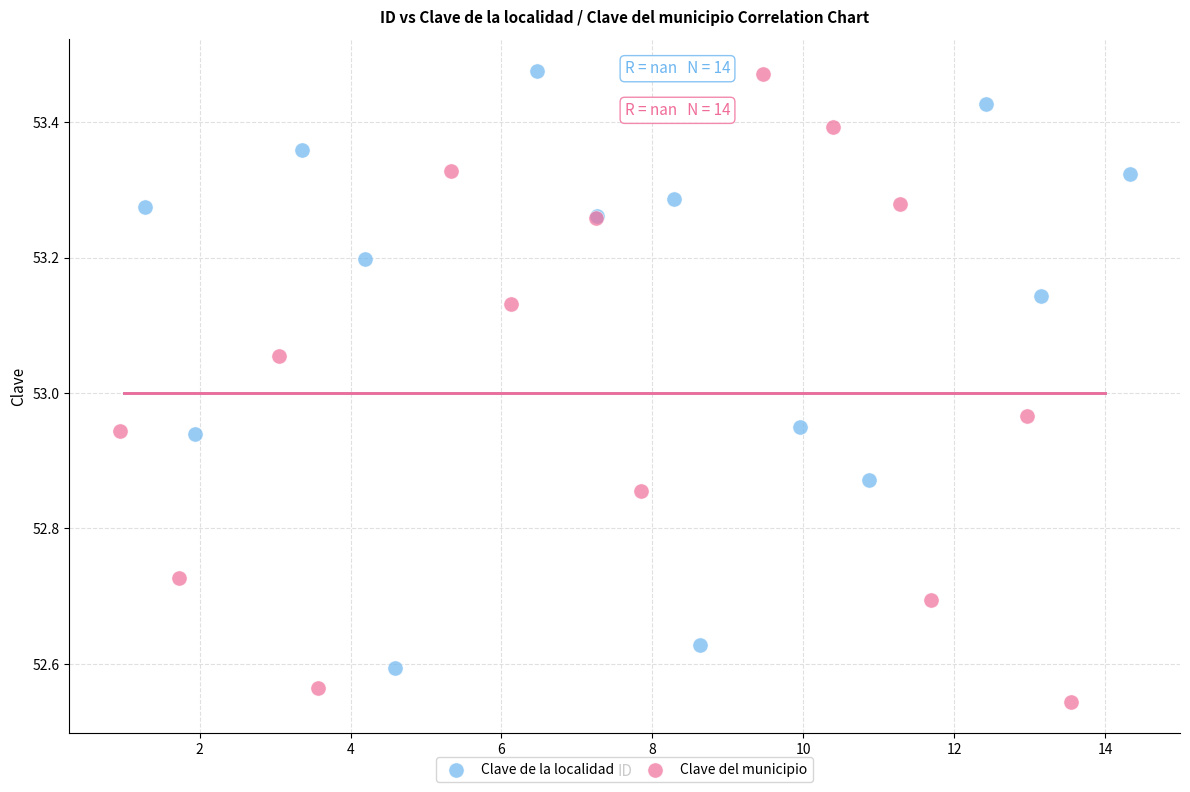

What are all the series names shown in the legend?

Clave de la localidad, Clave del municipio